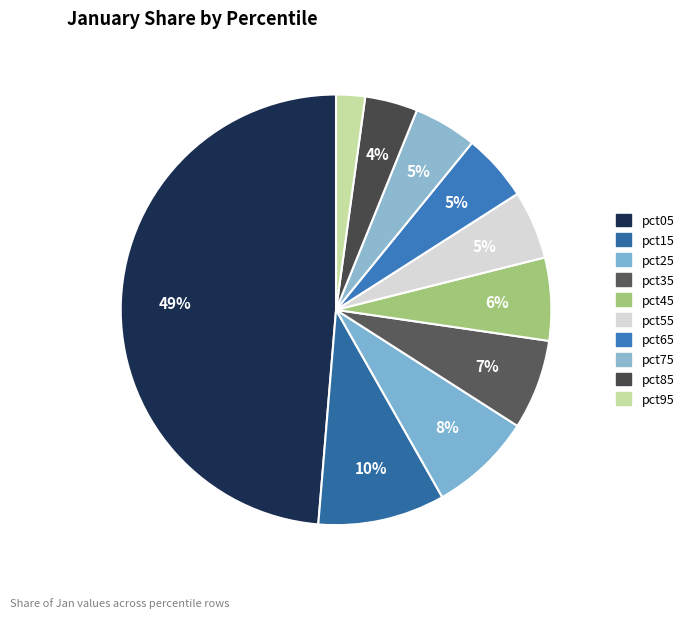

To the nearest percent, what percentage of the pie is pct95?

2%